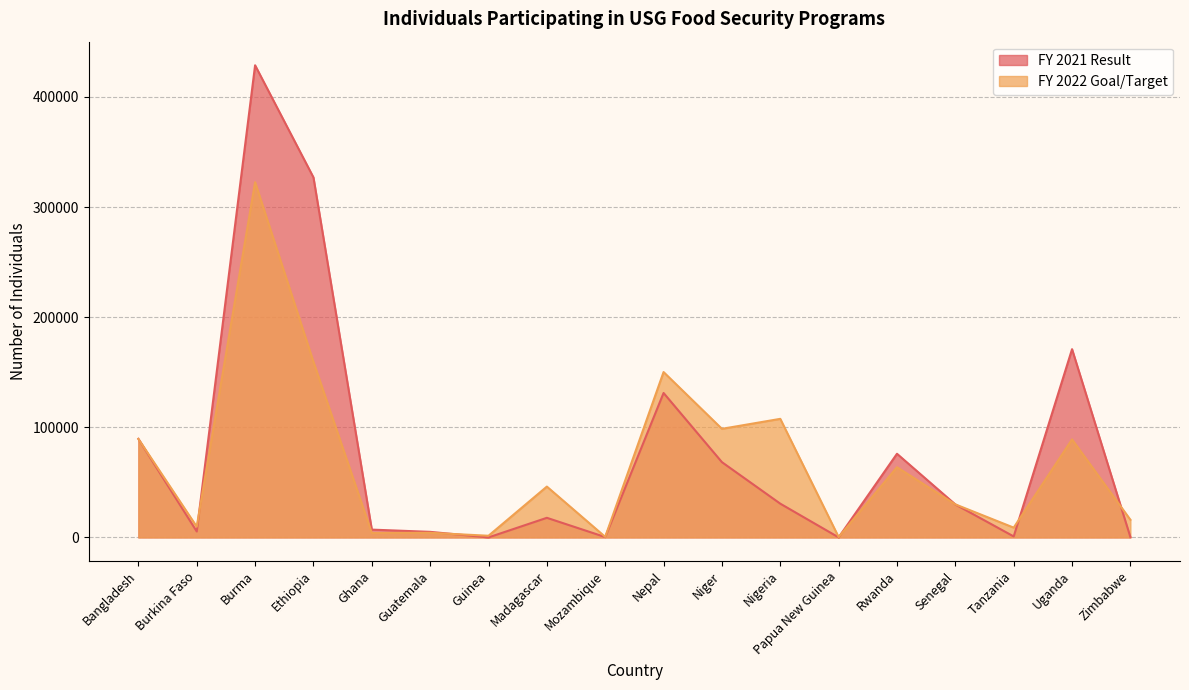

True or false: FY 2022 Goal/Target has more than 1 interior local peaks.

True